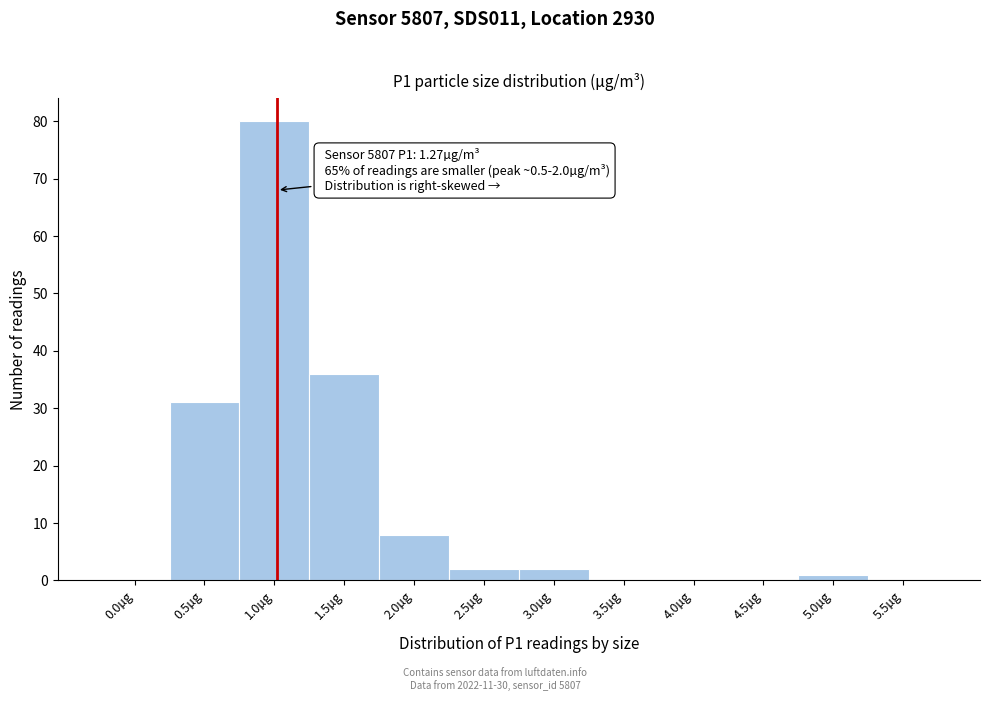

Reading left to right, extract all data points from this chart.

0.0µg=0	0.5µg=31	1.0µg=80	1.5µg=36	2.0µg=8	2.5µg=2	3.0µg=2	3.5µg=0	4.0µg=0	4.5µg=0	5.0µg=1	5.5µg=0